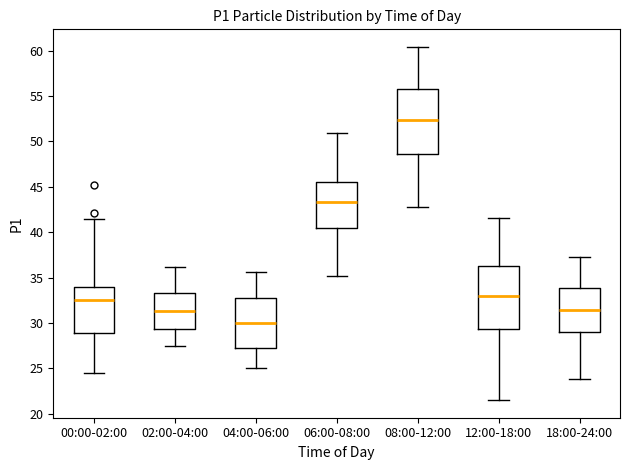

Where does the median line of the box for 00:00-02:00 sit on the y-axis? The values are not printed on the chart, so give them approximately, as read against the axis.

32.5